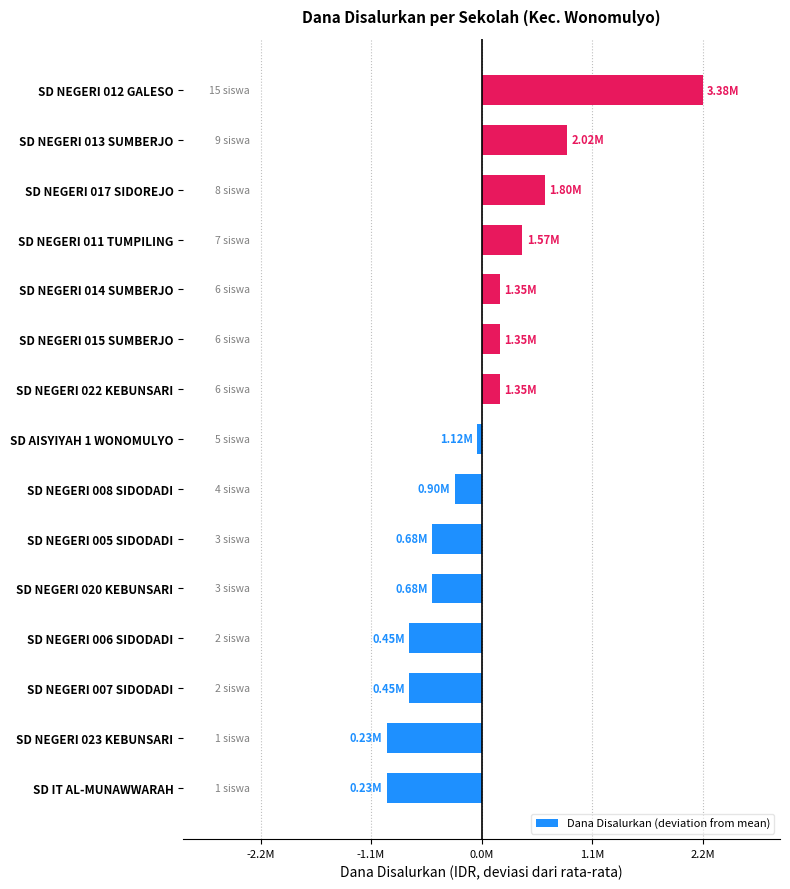

Does the chart contain stacked bars?

No